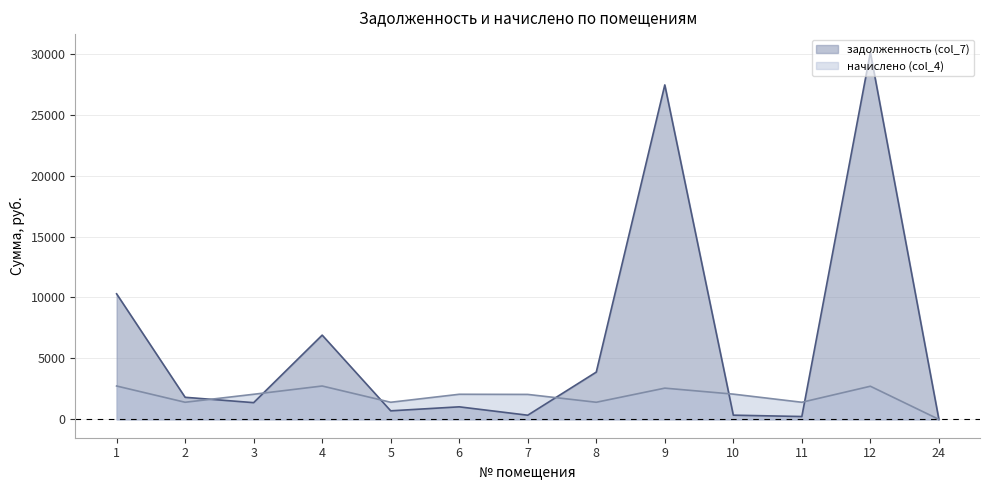

Rank the categories by начислено (col_4) value from highest to lowest.

1, 4, 12, 9, 10, 3, 6, 7, 2, 5, 8, 11, 24